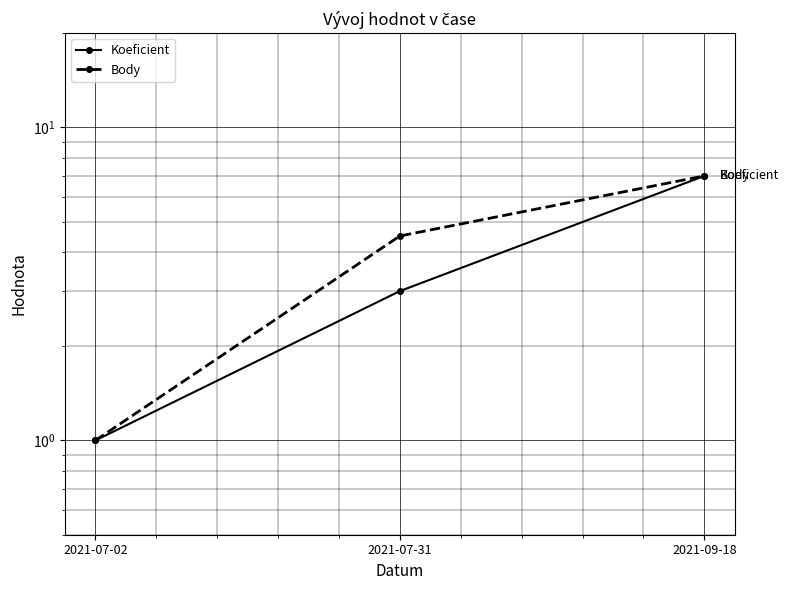

What is the sum of the Koeficient values at 2021-07-02 and 2021-07-31?

4.0